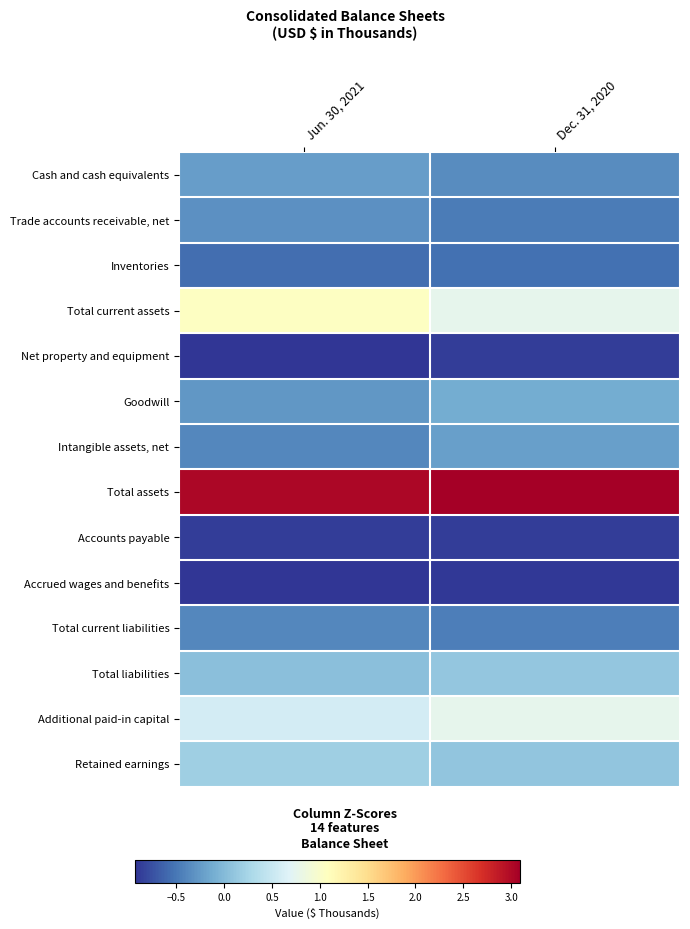

What is the difference between the highest and lowest values at Dec. 31, 2020?

4.0